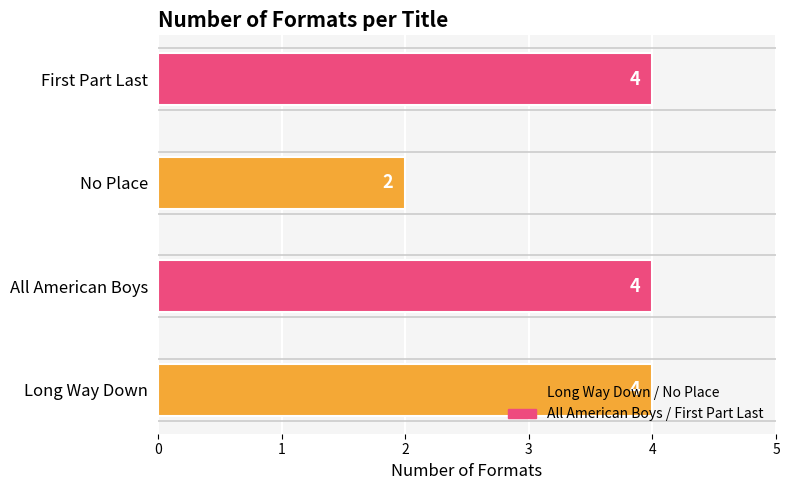

The value at No Place is 3. True or false?

False